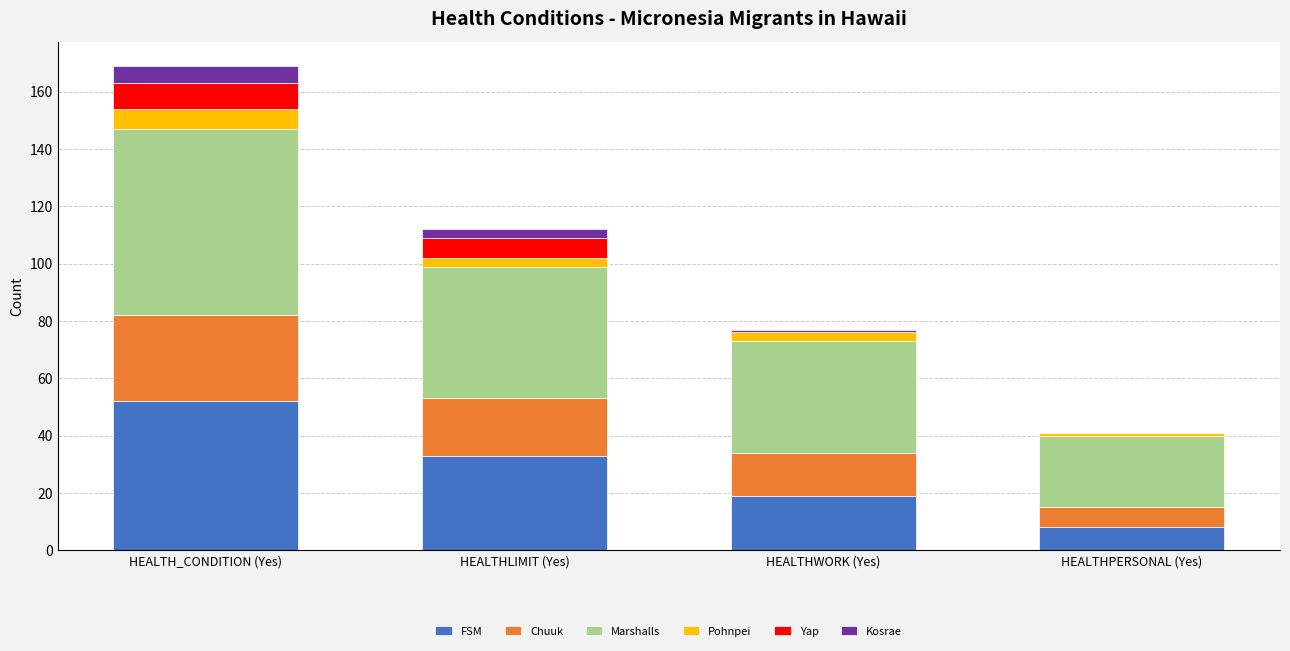

At which category is the sum across all series the highest?

HEALTH_CONDITION (Yes)